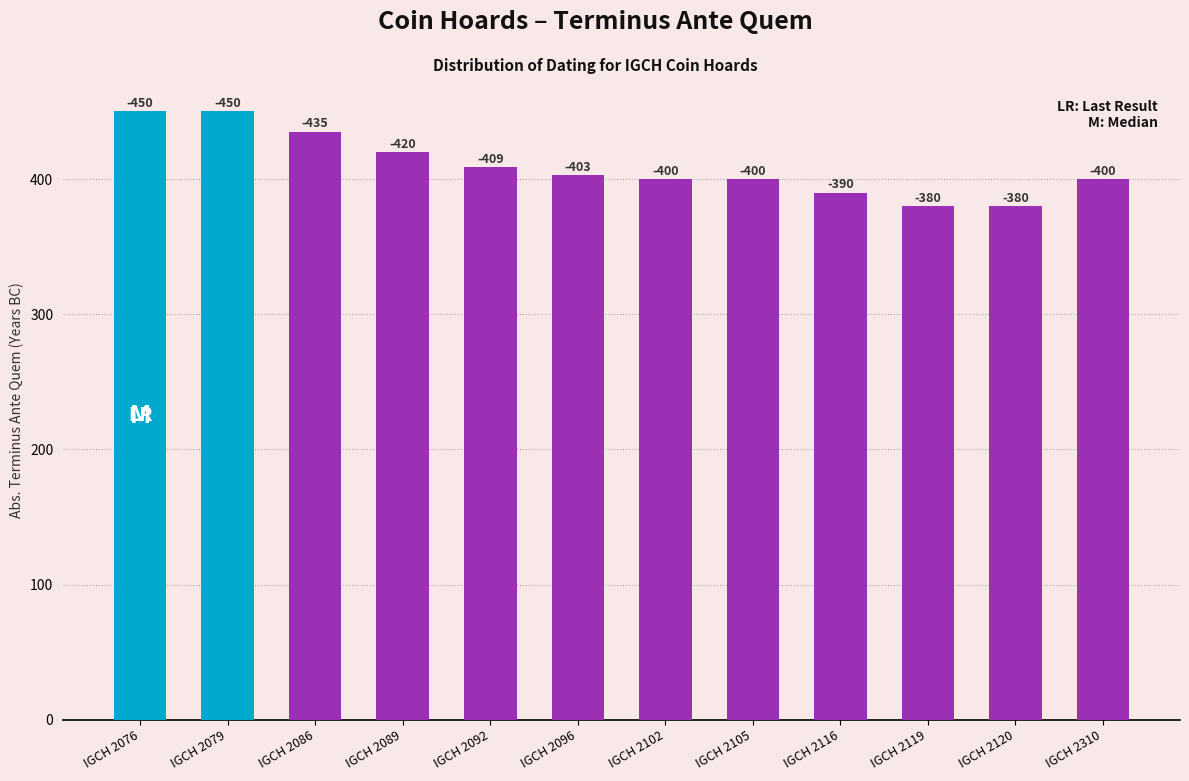

Are the bars horizontal?

No